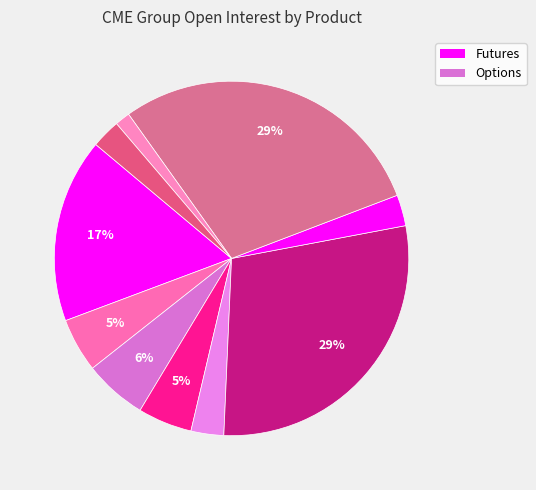

Count the number of slices in the pie.

10